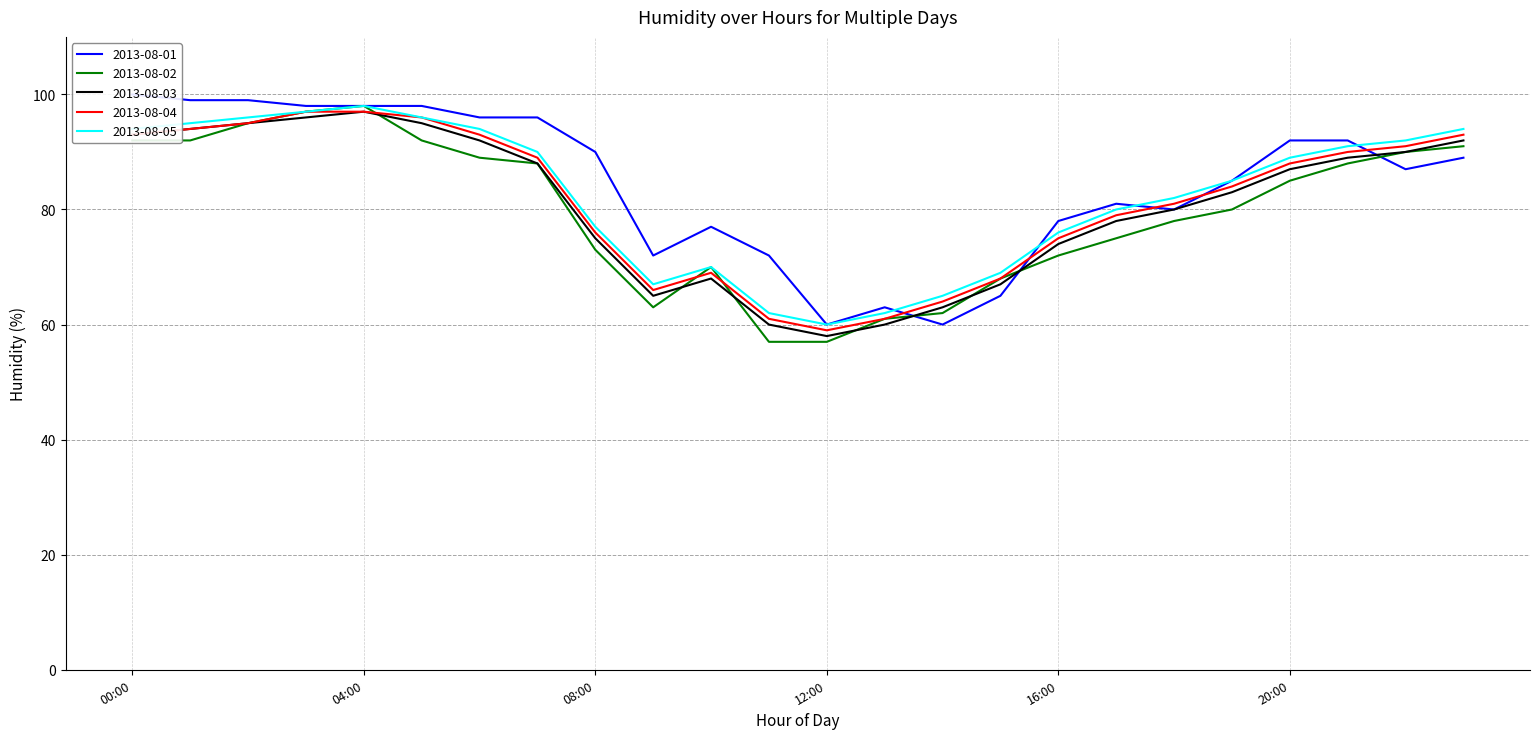

Reading right to left, list all the values displayed in this chart.

2013-08-01: 23:00=89	22:00=87	21:00=92	20:00=92	19:00=85	18:00=80	17:00=81	16:00=78	15:00=65	14:00=60	13:00=63	12:00=60	11:00=72	10:00=77	09:00=72	08:00=90	07:00=96	06:00=96	05:00=98	04:00=98	03:00=98	02:00=99	01:00=99	00:00=100
2013-08-02: 23:00=91	22:00=90	21:00=88	20:00=85	19:00=80	18:00=78	17:00=75	16:00=72	15:00=68	14:00=62	13:00=61	12:00=57	11:00=57	10:00=70	09:00=63	08:00=73	07:00=88	06:00=89	05:00=92	04:00=98	03:00=97	02:00=95	01:00=92	00:00=92
2013-08-03: 23:00=92	22:00=90	21:00=89	20:00=87	19:00=83	18:00=80	17:00=78	16:00=74	15:00=67	14:00=63	13:00=60	12:00=58	11:00=60	10:00=68	09:00=65	08:00=75	07:00=88	06:00=92	05:00=95	04:00=97	03:00=96	02:00=95	01:00=94	00:00=93
2013-08-04: 23:00=93	22:00=91	21:00=90	20:00=88	19:00=84	18:00=81	17:00=79	16:00=75	15:00=68	14:00=64	13:00=61	12:00=59	11:00=61	10:00=69	09:00=66	08:00=76	07:00=89	06:00=93	05:00=96	04:00=97	03:00=97	02:00=95	01:00=94	00:00=93
2013-08-05: 23:00=94	22:00=92	21:00=91	20:00=89	19:00=85	18:00=82	17:00=80	16:00=76	15:00=69	14:00=65	13:00=62	12:00=60	11:00=62	10:00=70	09:00=67	08:00=77	07:00=90	06:00=94	05:00=96	04:00=98	03:00=97	02:00=96	01:00=95	00:00=94